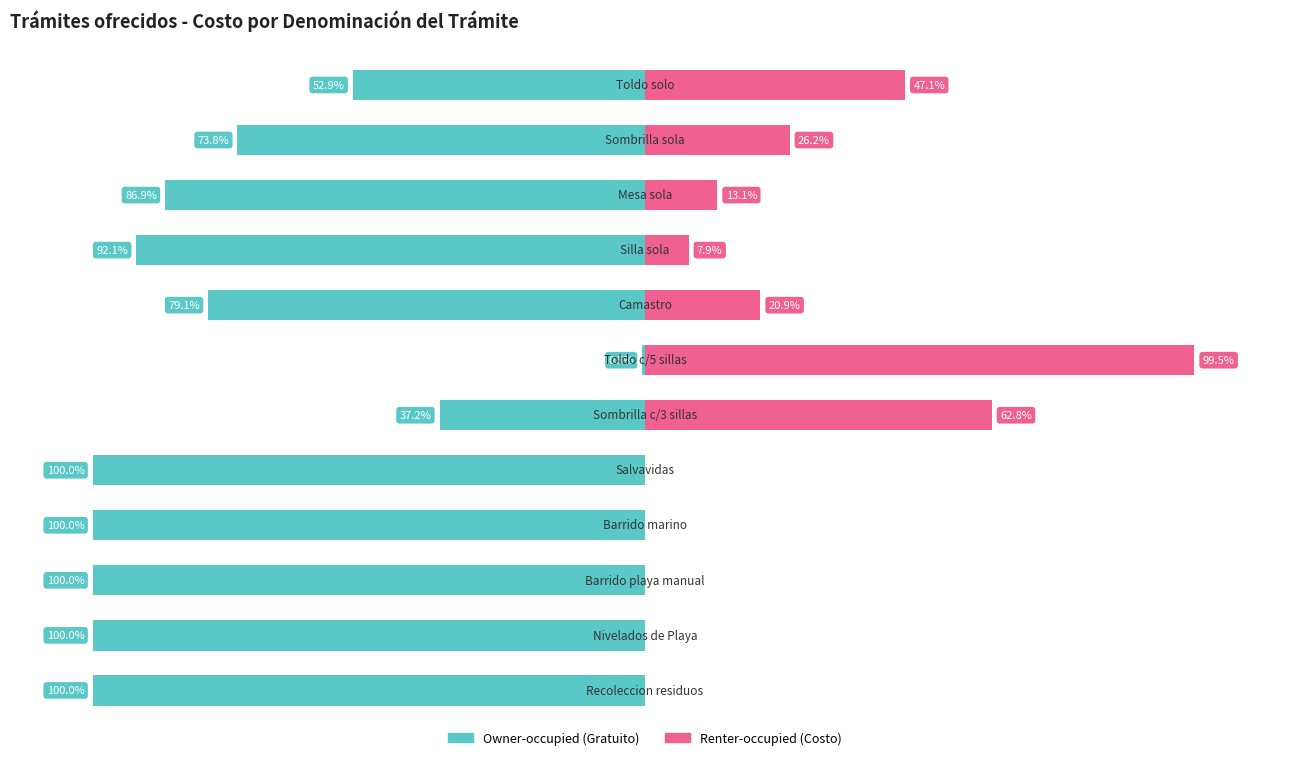

Between 4 and 6, which is larger?

6